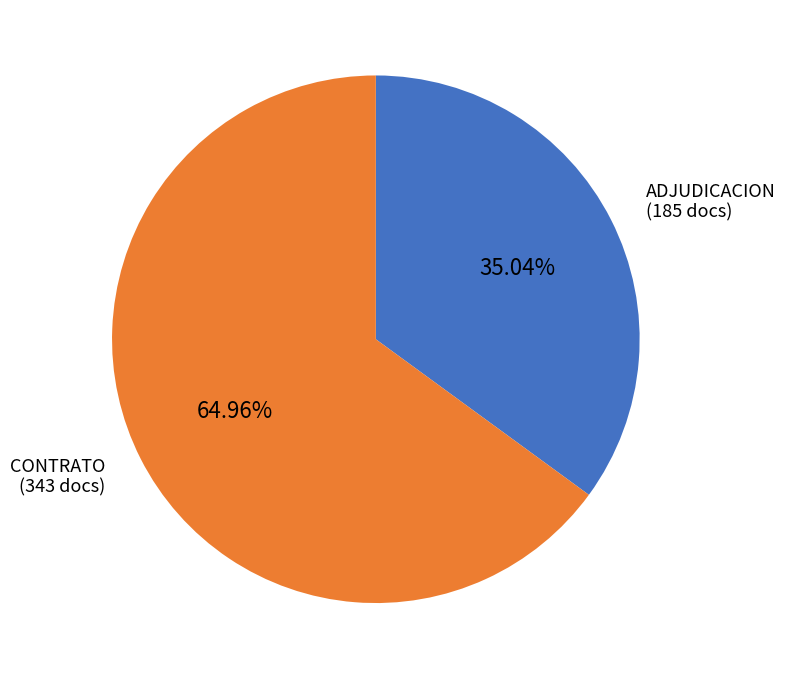

Is there any slice that represents more than half of the pie?

Yes